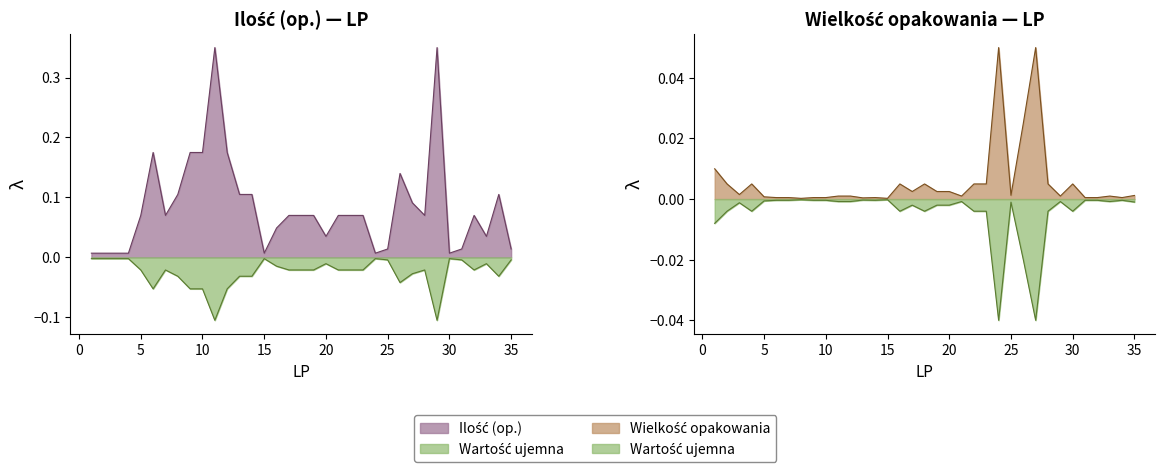

Is the value of Wielkość opakowania at 5 greater than the value of Ilość (op.) at 1?

No